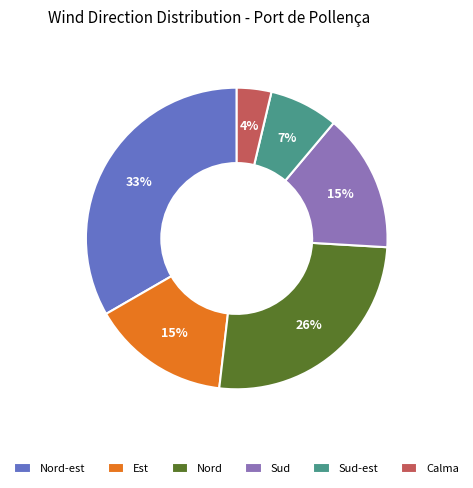

What is the smallest slice in the pie chart?

Calma